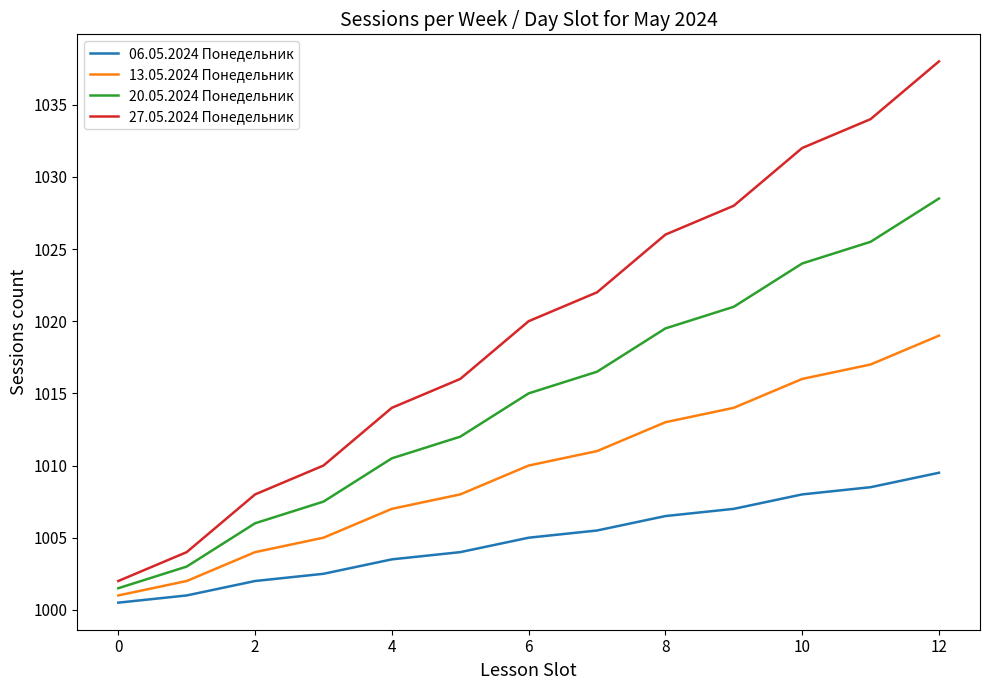

What is the maximum value shown in the chart?

1038.0